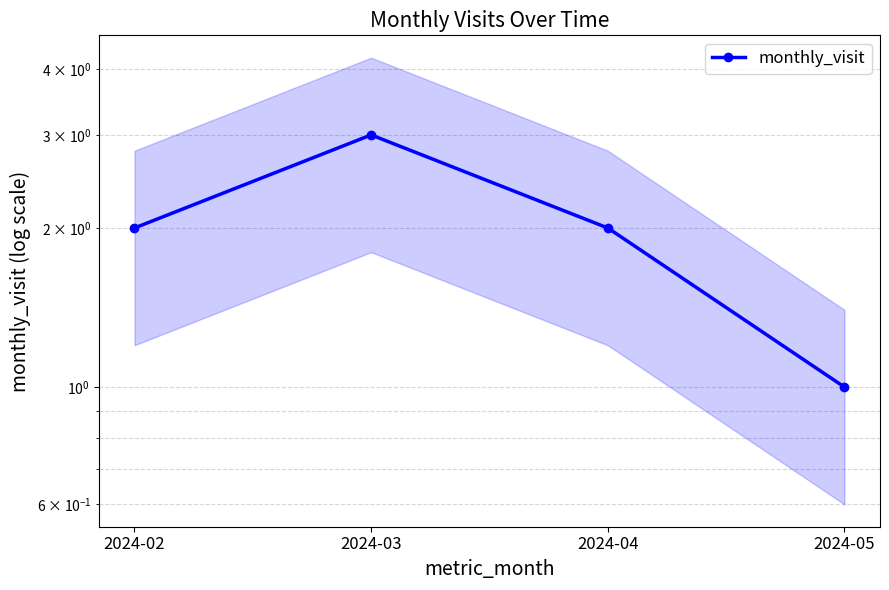

Which label corresponds to the largest value in the chart?

2024-03